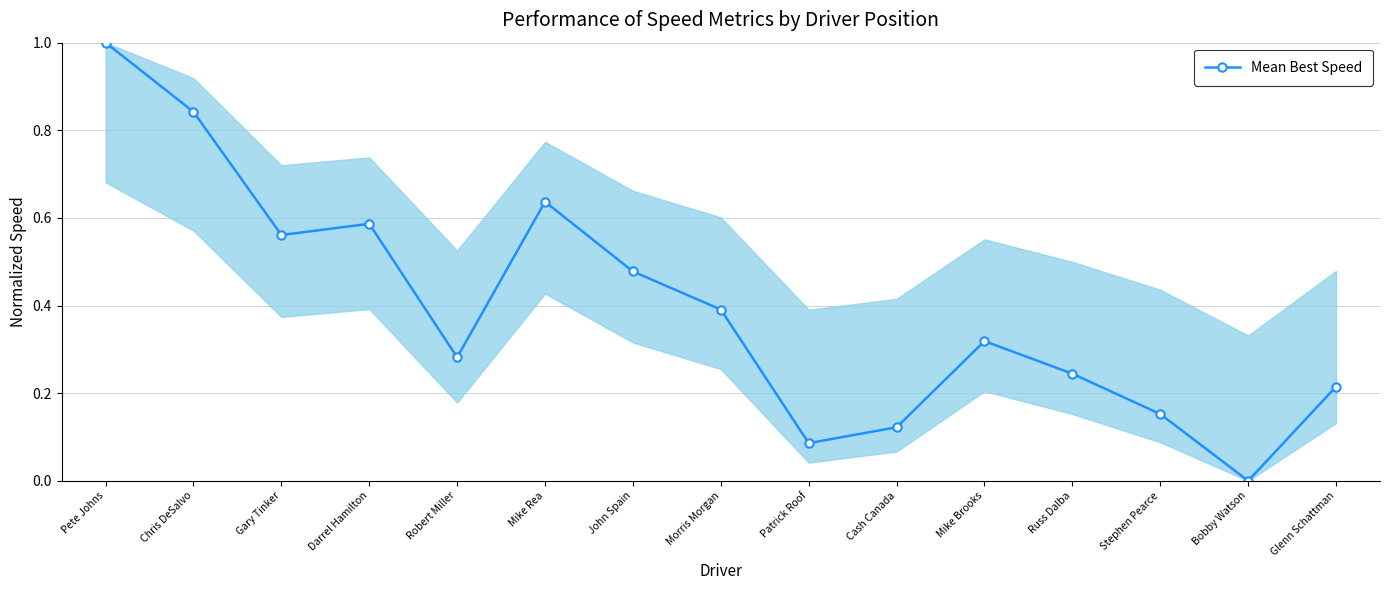

List the labels in order of value, smallest first.

Bobby Watson, Patrick Roof, Cash Canada, Stephen Pearce, Glenn Schattman, Russ Dalba, Robert Miller, Mike Brooks, Morris Morgan, John Spain, Gary Tinker, Darrel Hamilton, Mike Rea, Chris DeSalvo, Pete Johns